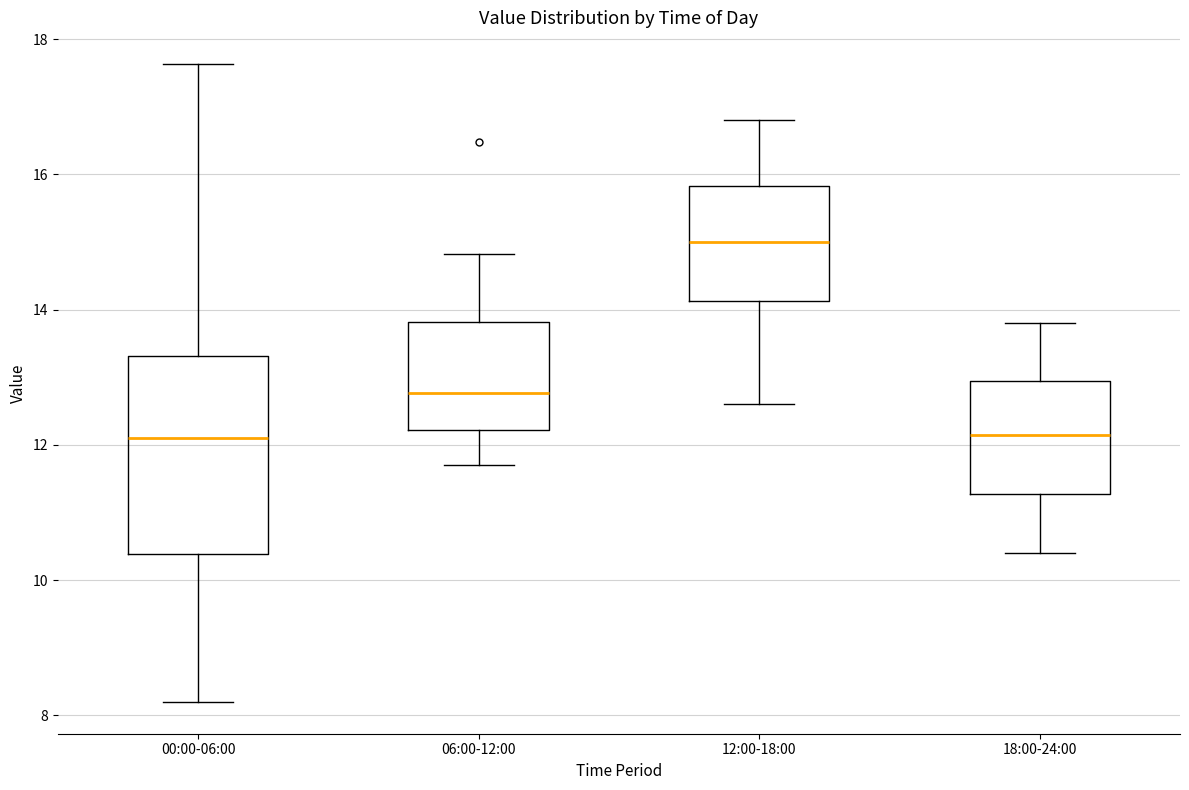

Comparing the boxes themselves (not the whiskers), which one is the tallest?

00:00-06:00